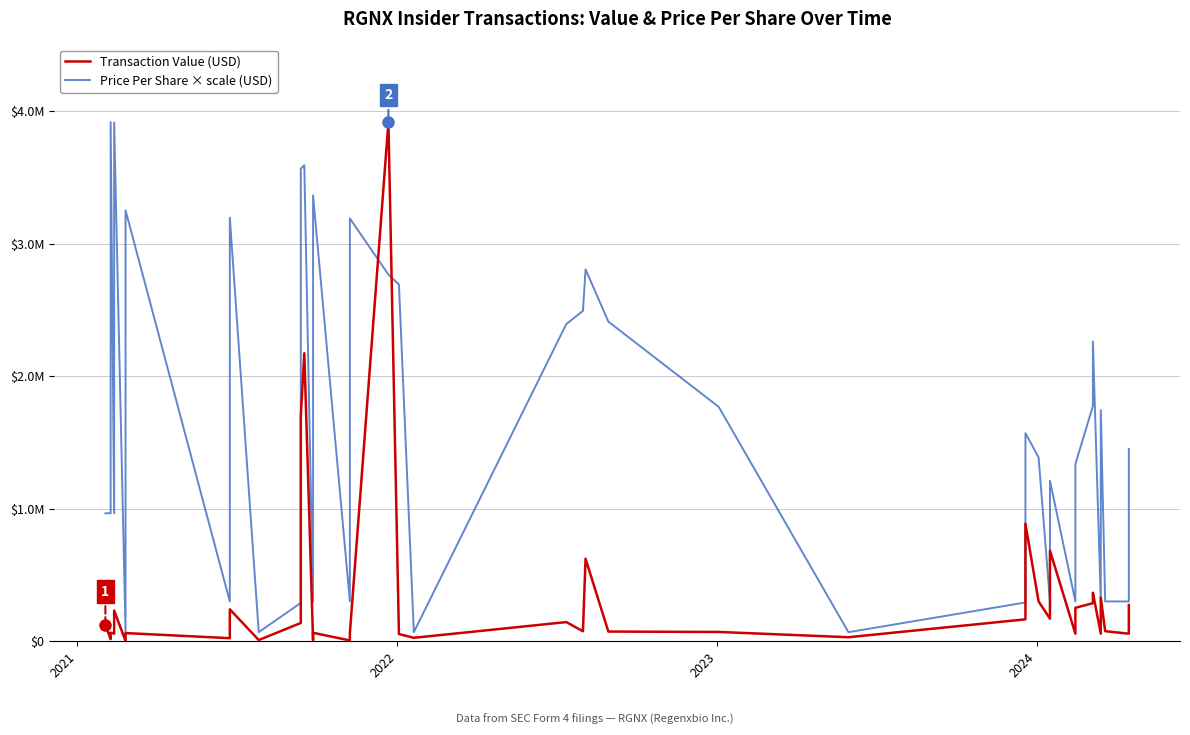

How many categories are shown in the chart?

40